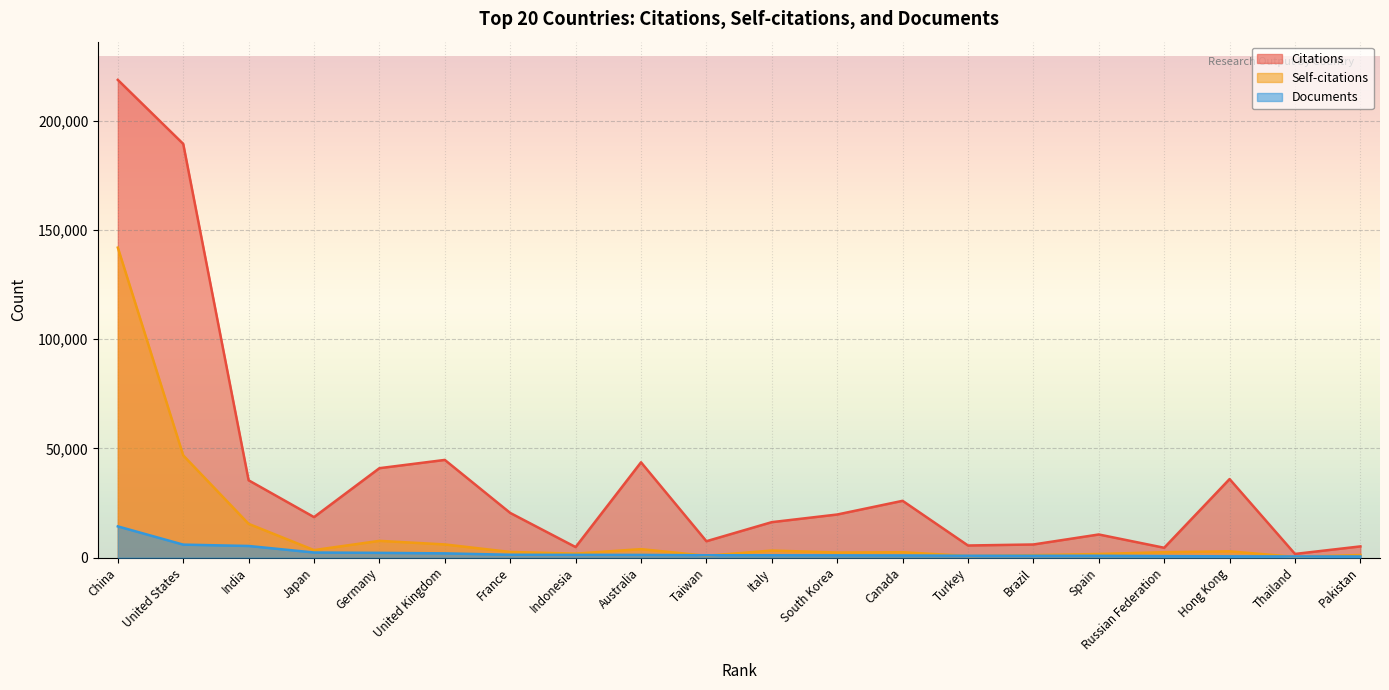

What are all the series names shown in the legend?

Citations, Self-citations, Documents